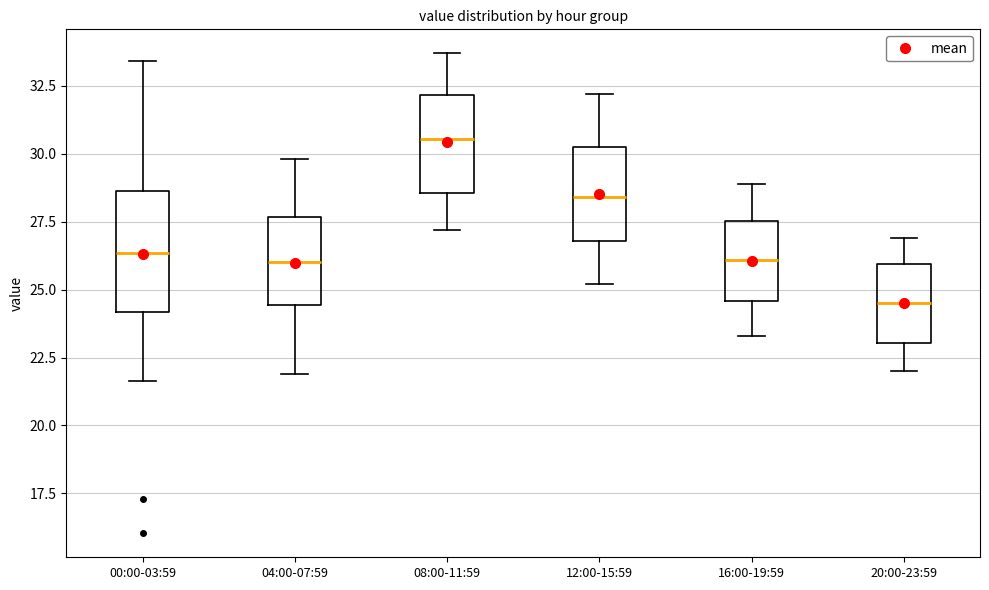

Reading left to right, read every box against the y-axis: the position of its median line, the range the box covers, and the ends of its whiskers. The values are not printed on the chart, so give them approximately, as read against the axis.

00:00-03:59: median 26.5, box 24.0 to 28.5, whiskers 21.5 to 33.5
04:00-07:59: median 26.0, box 24.5 to 27.5, whiskers 22.0 to 30.0
08:00-11:59: median 30.5, box 28.5 to 32.0, whiskers 27.0 to 33.5
12:00-15:59: median 28.5, box 27.0 to 30.5, whiskers 25.0 to 32.0
16:00-19:59: median 26.0, box 24.5 to 27.5, whiskers 23.5 to 29.0
20:00-23:59: median 24.5, box 23.0 to 26.0, whiskers 22.0 to 27.0